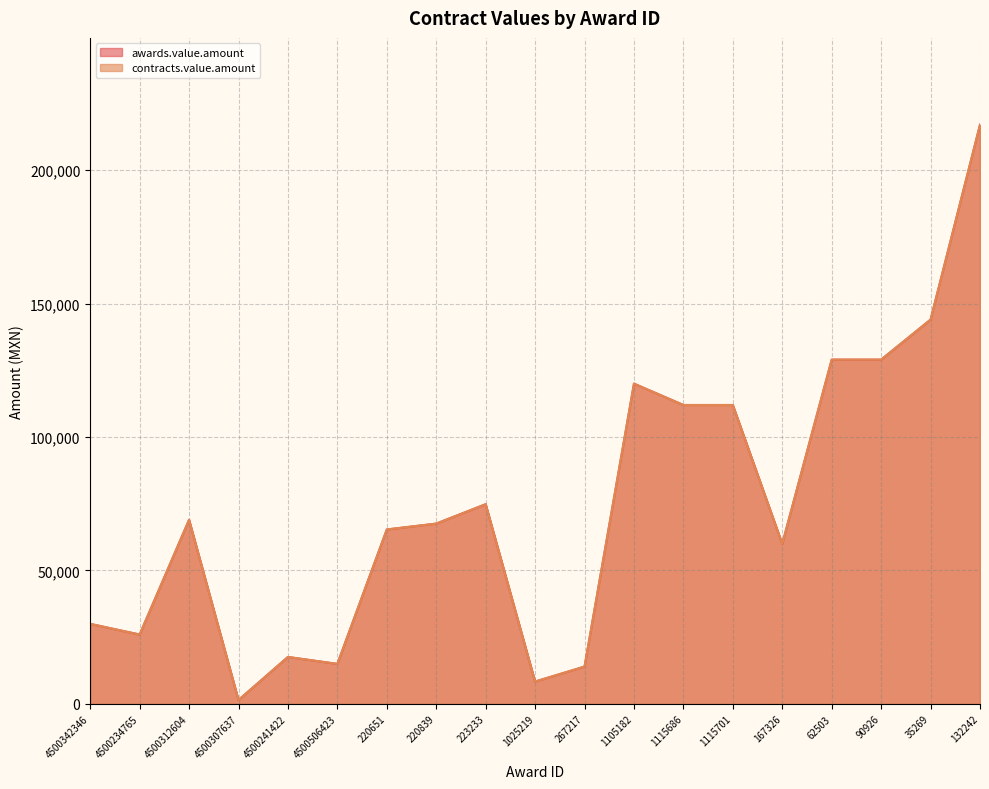

How many distinct data groups are displayed?

2